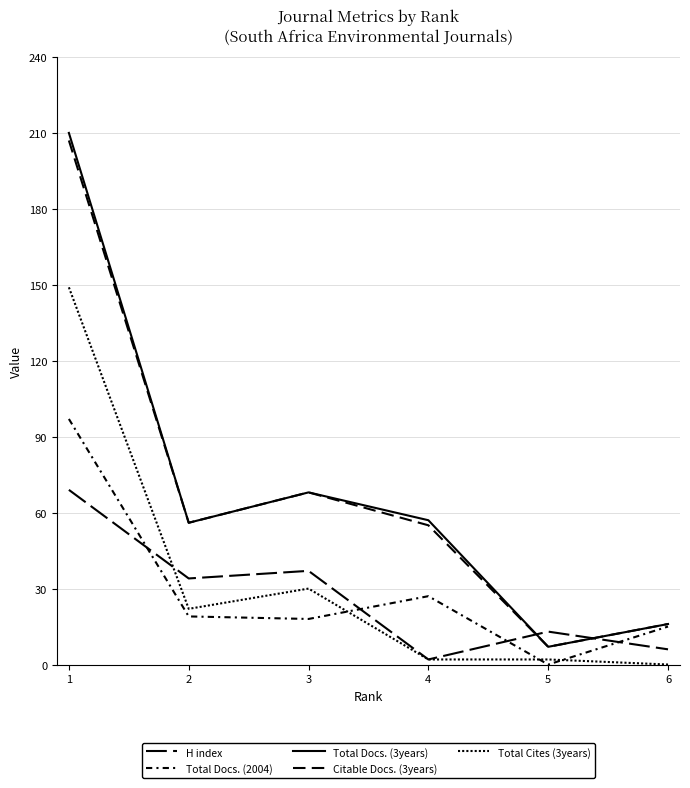

Reading left to right, list all the values displayed in this chart.

H index: 69	34	37	2	13	6
Total Docs. (2004): 97	19	18	27	0	15
Total Docs. (3years): 210	56	68	57	7	16
Citable Docs. (3years): 207	56	68	55	7	16
Total Cites (3years): 149	22	30	2	2	0